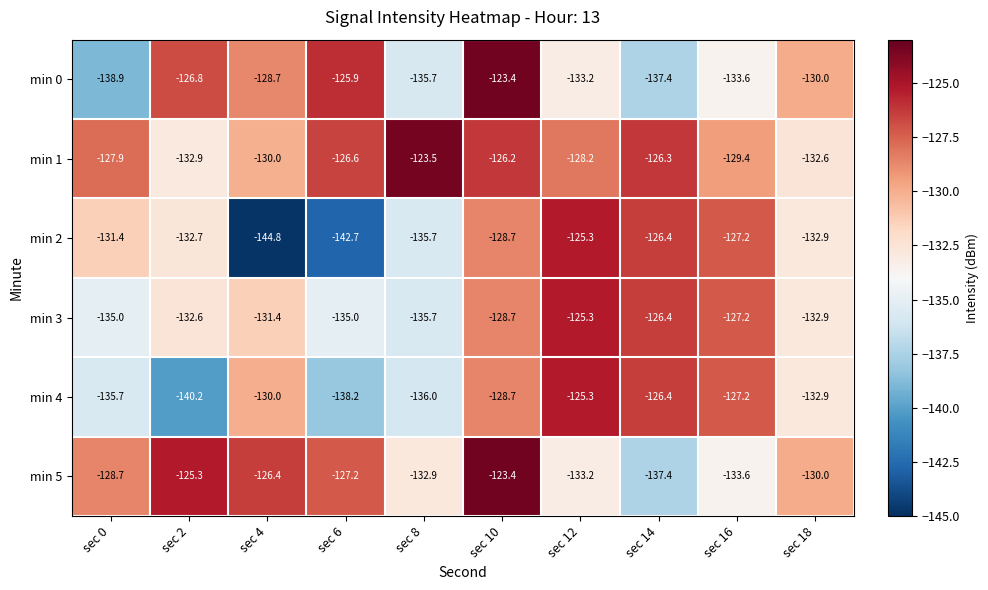

What value does the min 5 series have at sec 0?

-128.7